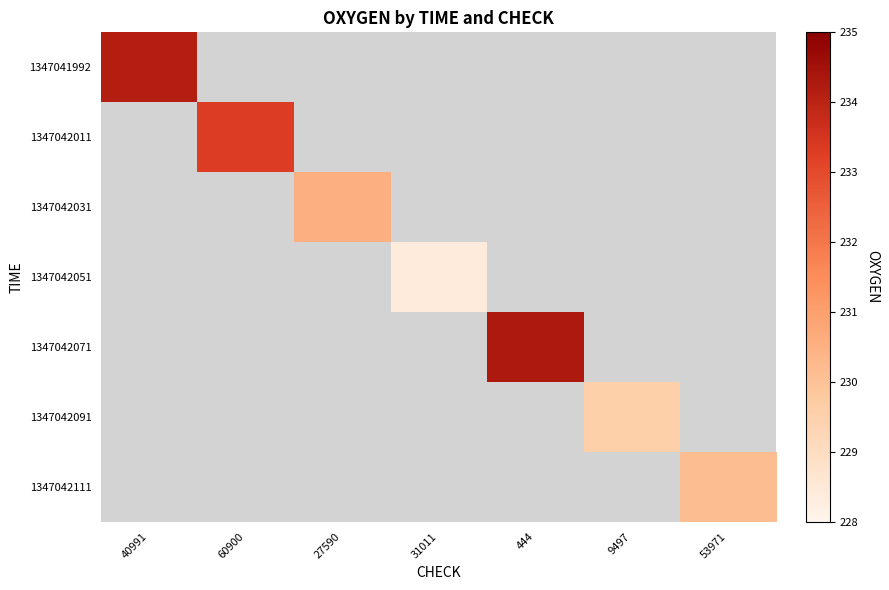

The value of 1347042111 at 53971 is 66.6. True or false?

False